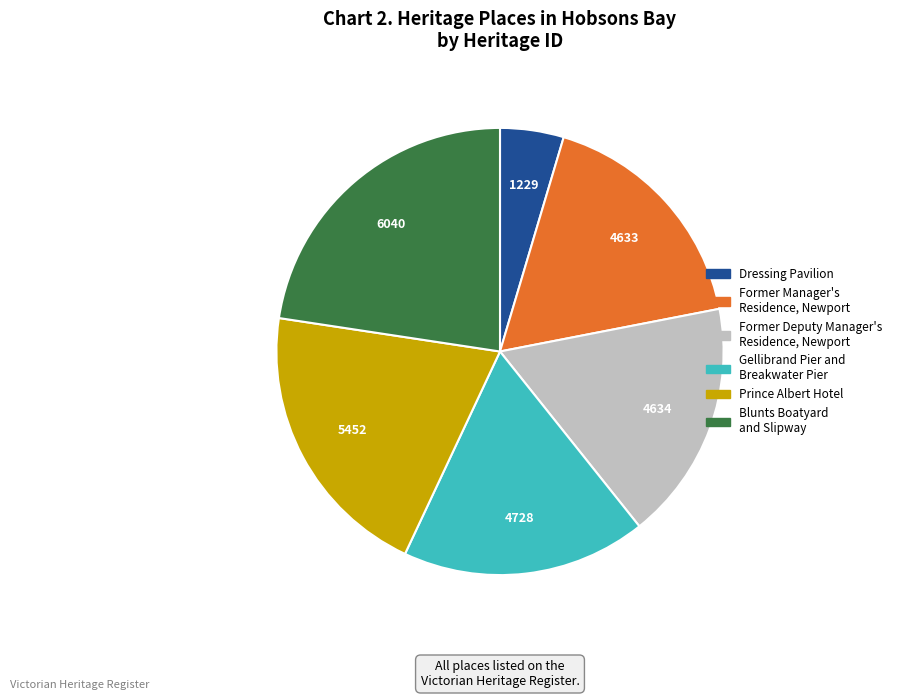

The Former Deputy Manager's Residence, Newport slice represents 8% of the pie. True or false?

False